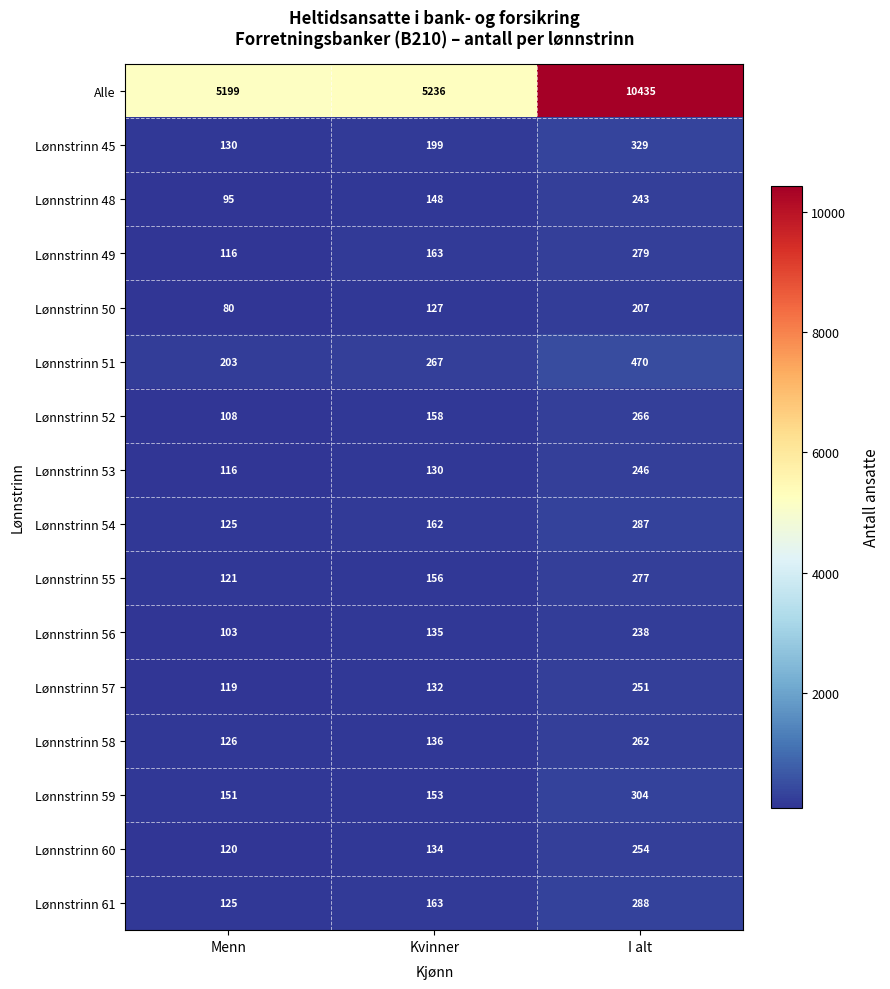

Rank the series by their maximum value, from lowest to highest.

Lønnstrinn 50, Lønnstrinn 56, Lønnstrinn 48, Lønnstrinn 53, Lønnstrinn 57, Lønnstrinn 60, Lønnstrinn 58, Lønnstrinn 52, Lønnstrinn 55, Lønnstrinn 49, Lønnstrinn 54, Lønnstrinn 61, Lønnstrinn 59, Lønnstrinn 45, Lønnstrinn 51, Alle